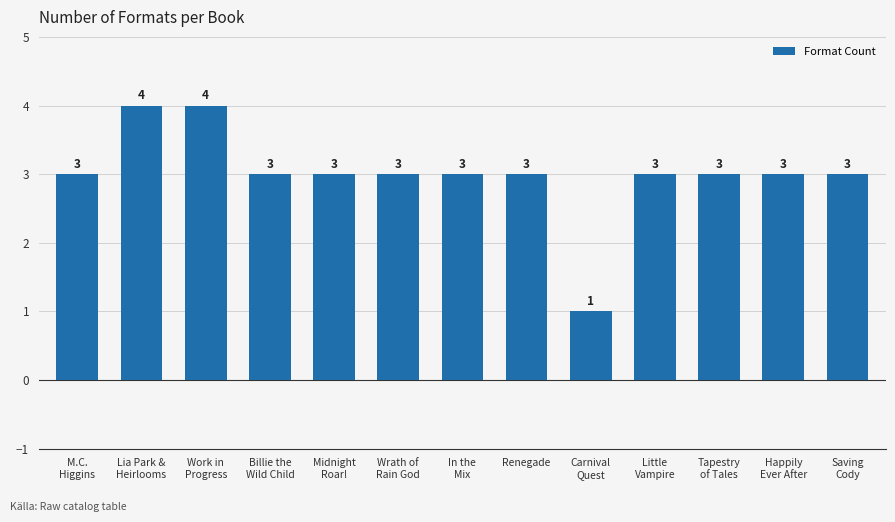

Are the bars horizontal?

No